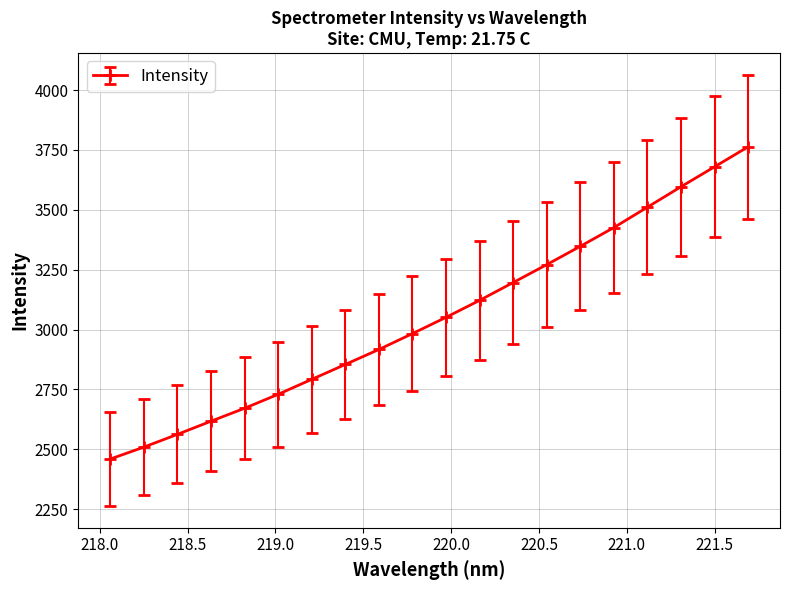

What is the value of the 4th point from the left?

2617.4